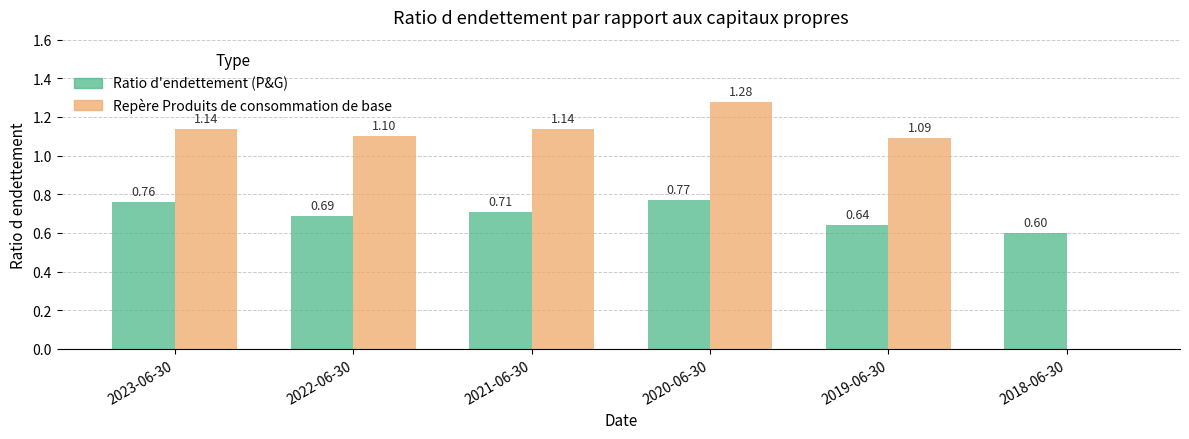

Is the value of Ratio d'endettement (P&G) at 2023-06-30 greater than the value of Repère Produits de consommation de base at 2018-06-30?

Yes